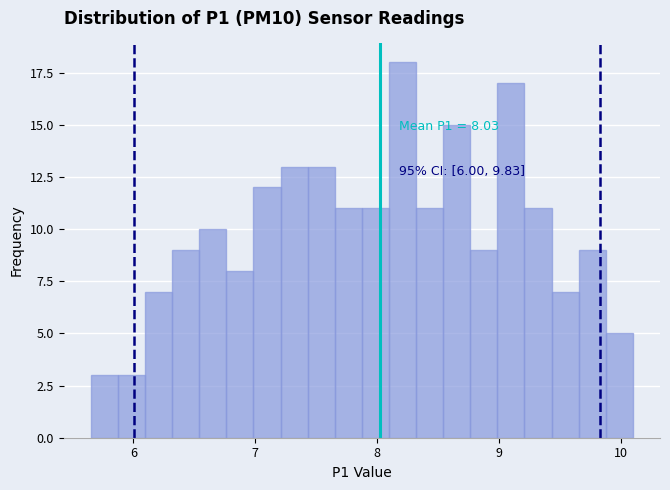

Read against the x-axis, roughly where is the centre of the tallest bar?

8.2